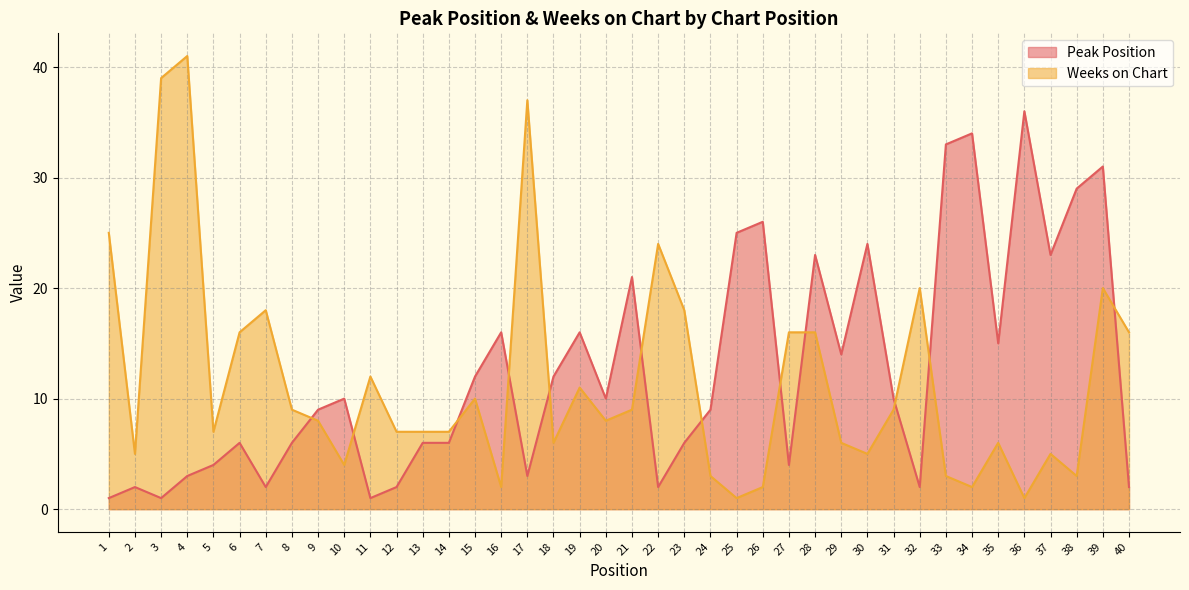

What is the smallest value displayed?

1